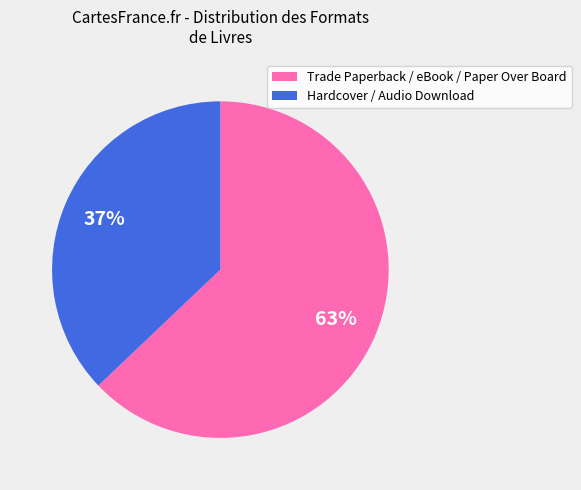

To the nearest percent, what is the difference between the largest and smallest slice percentages?

26%